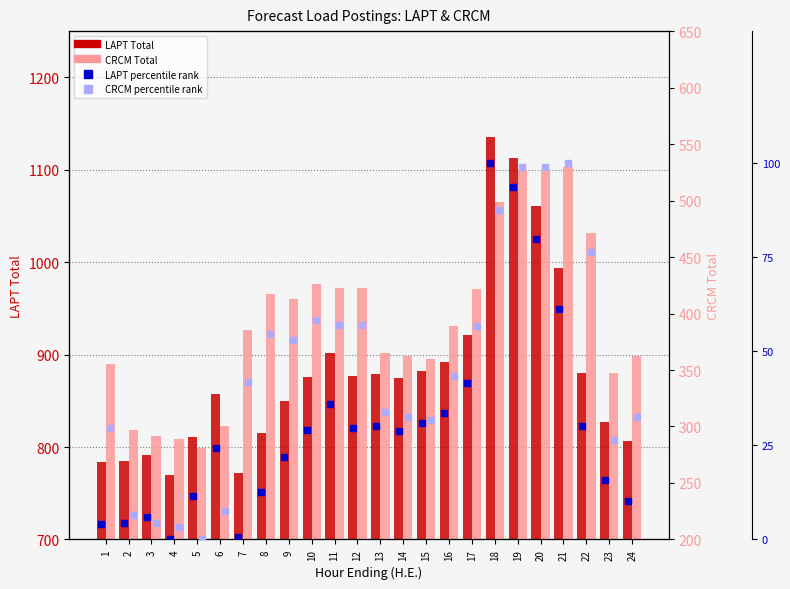

What is the total value across all series at 11?

1417.5